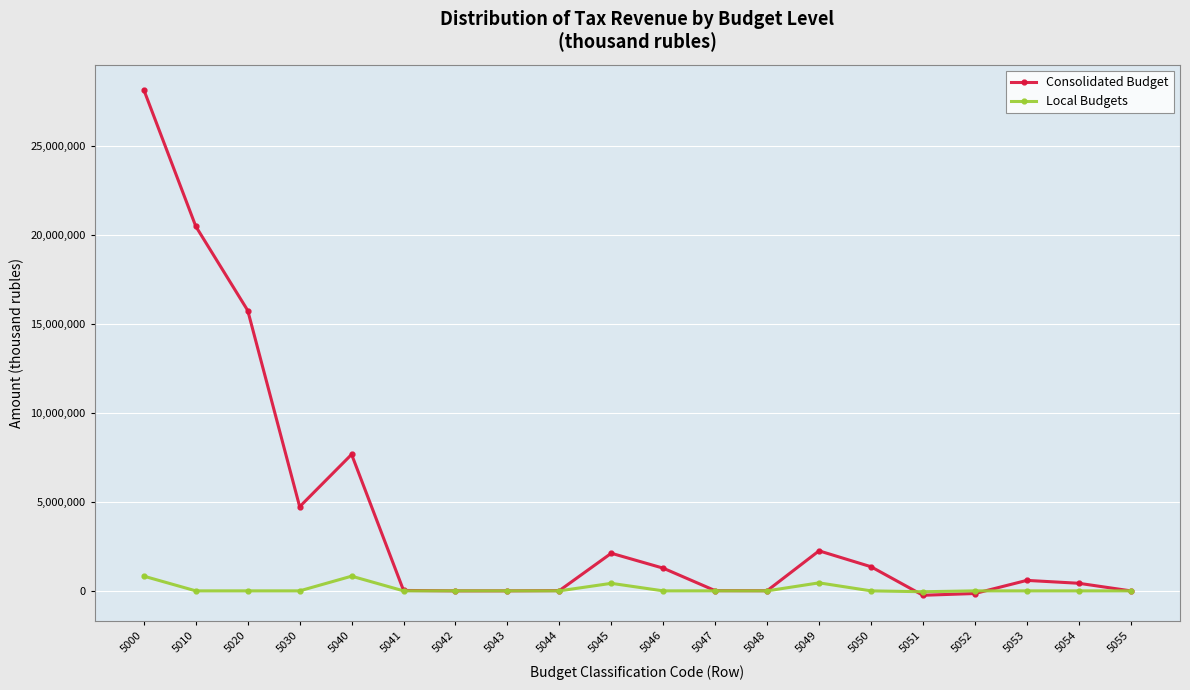

What is the minimum value shown in the chart?

-247907